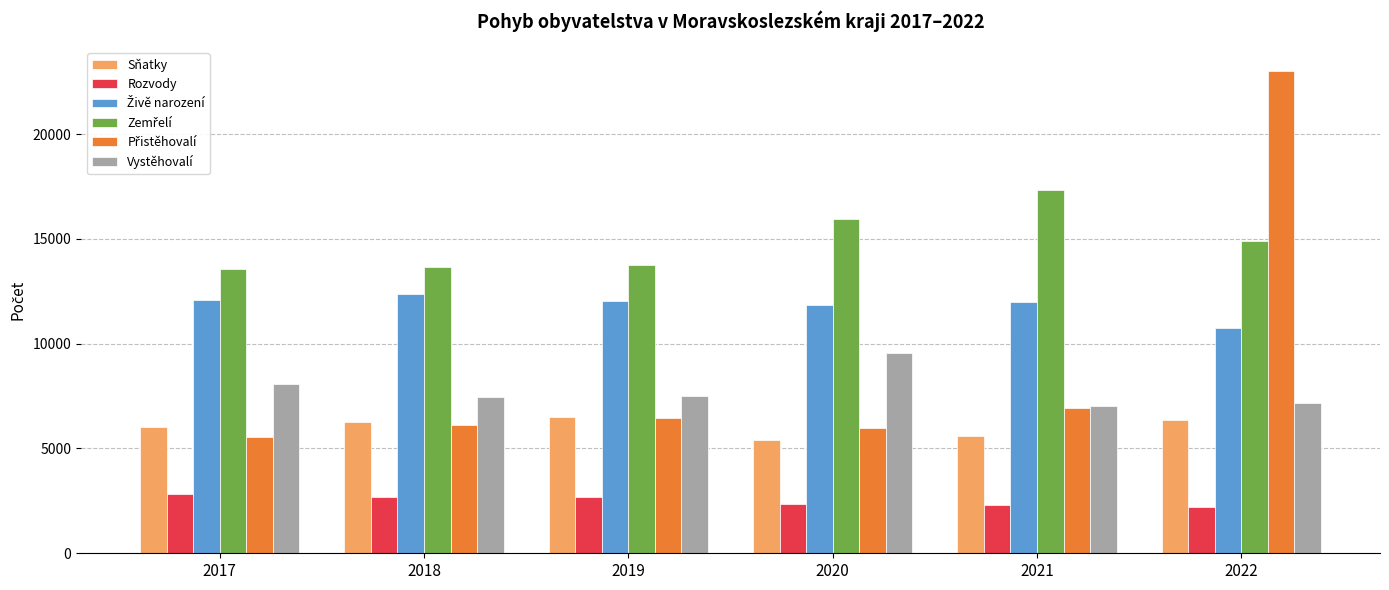

True or false: Sňatky has a value of 8662 at 2017.

False